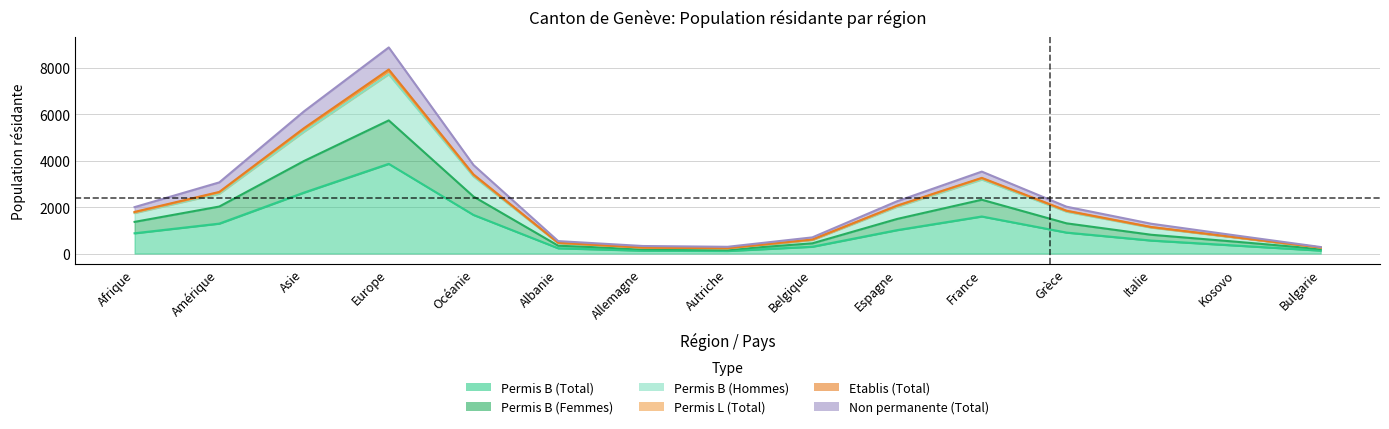

True or false: Permis L (Total) and Non permanente (Total) cross at least once.

False